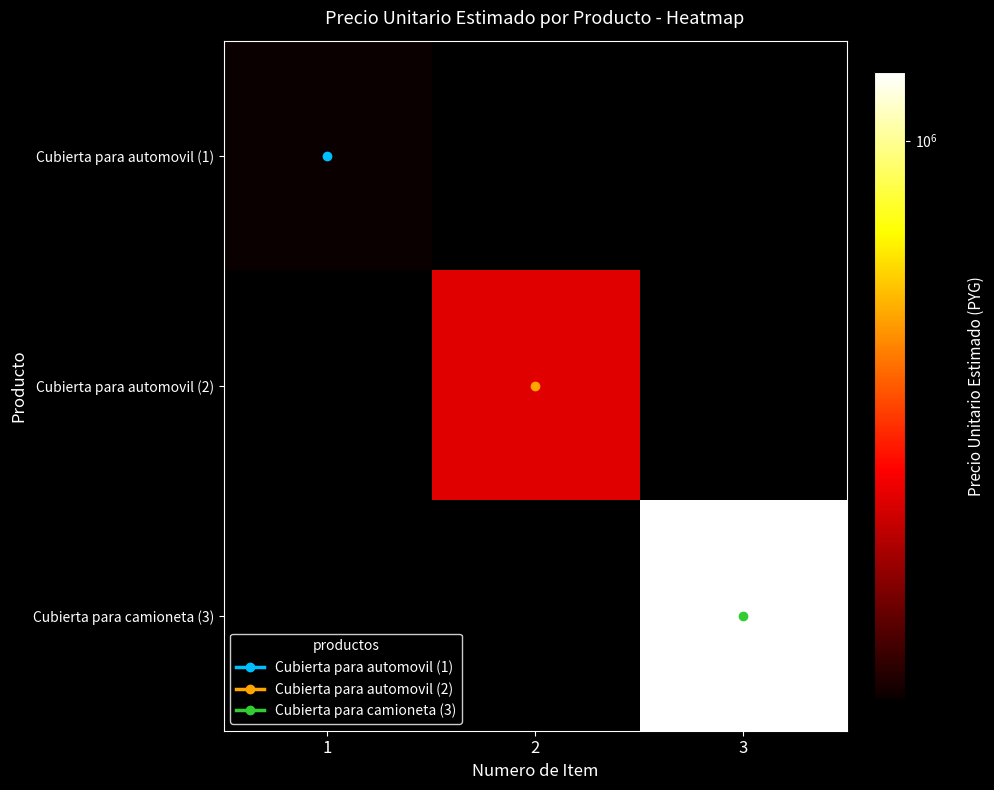

At how many categories does at least one series exceed 735759?

1